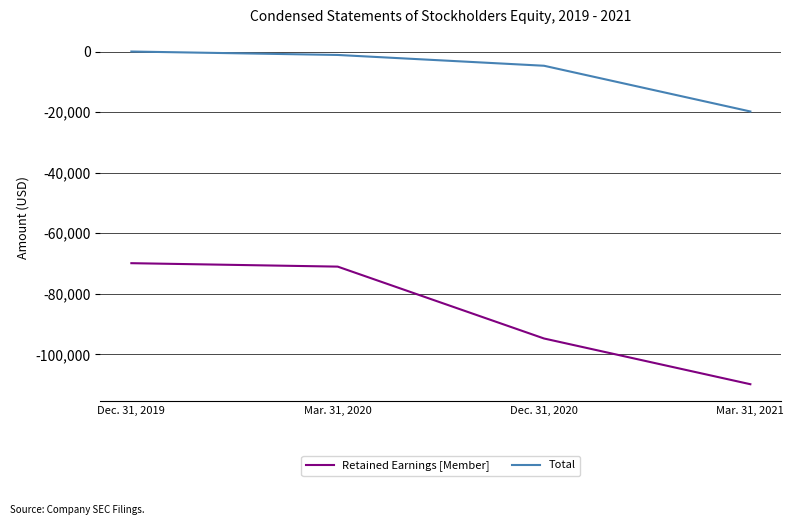

Which label corresponds to the largest value in the chart?

Dec. 31, 2019